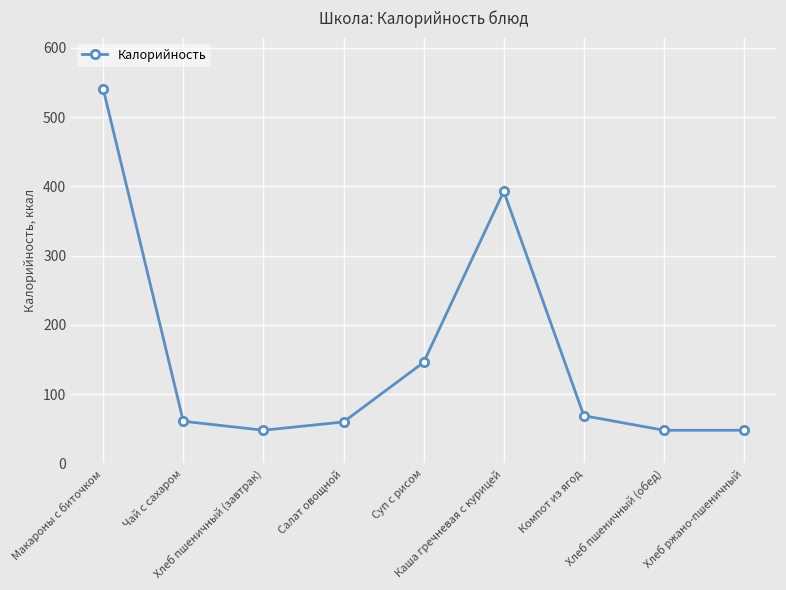

How many interior local peaks (higher than both neighbors) does the data have?

1